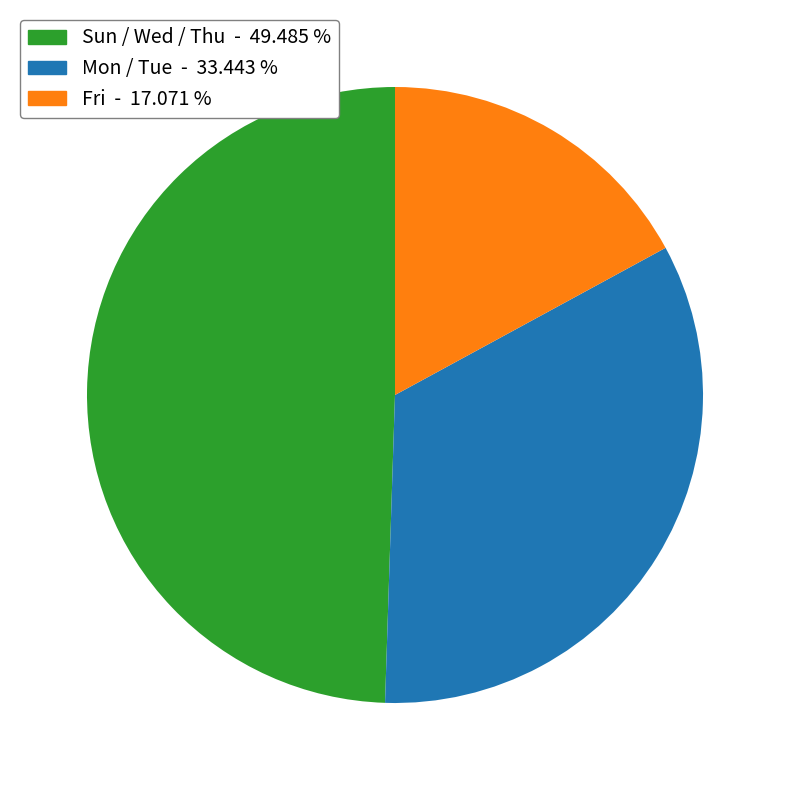

Is there a majority slice in this chart?

No